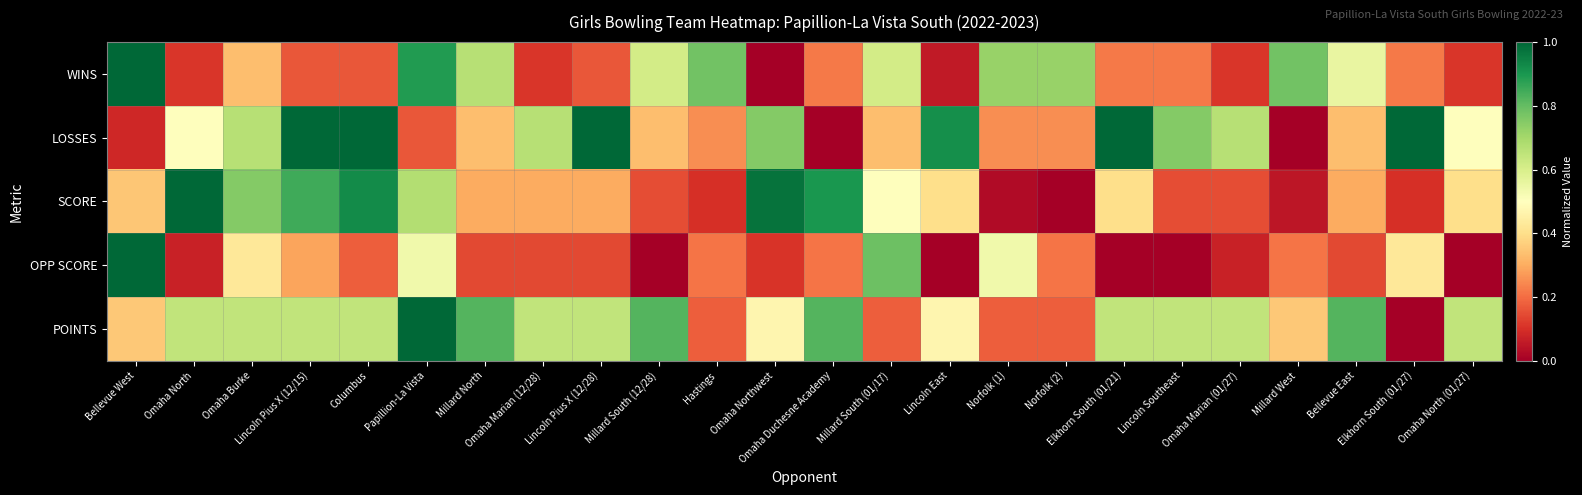

Which category has the lowest value across all series?

Omaha Northwest